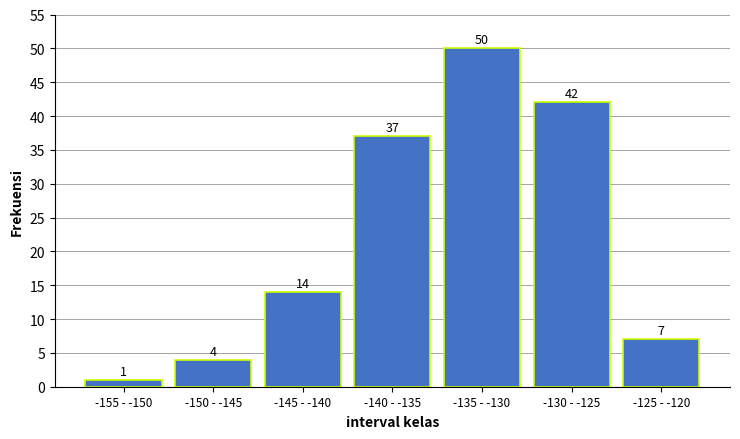

Reading right to left, what are all the values shown in this chart?

-125 - -120=7	-130 - -125=42	-135 - -130=50	-140 - -135=37	-145 - -140=14	-150 - -145=4	-155 - -150=1